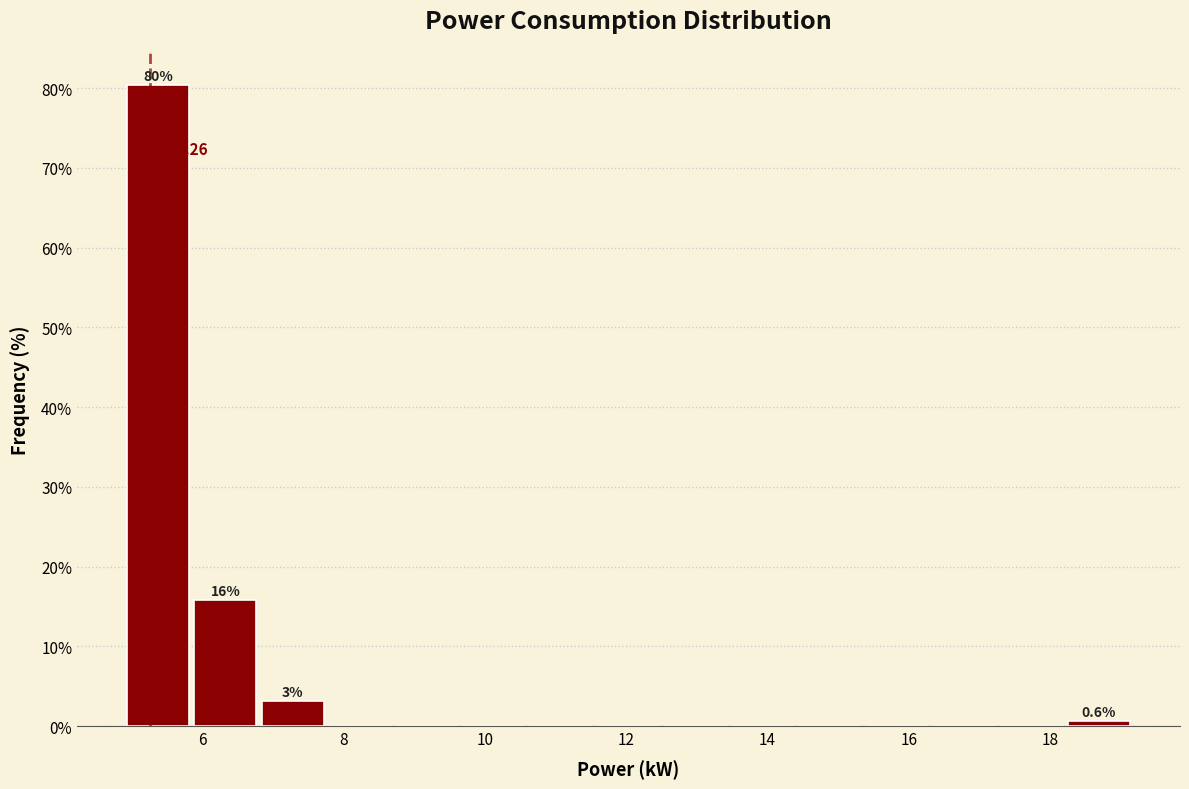

Which range on the x-axis has the tallest bar?

5.0 to 5.8